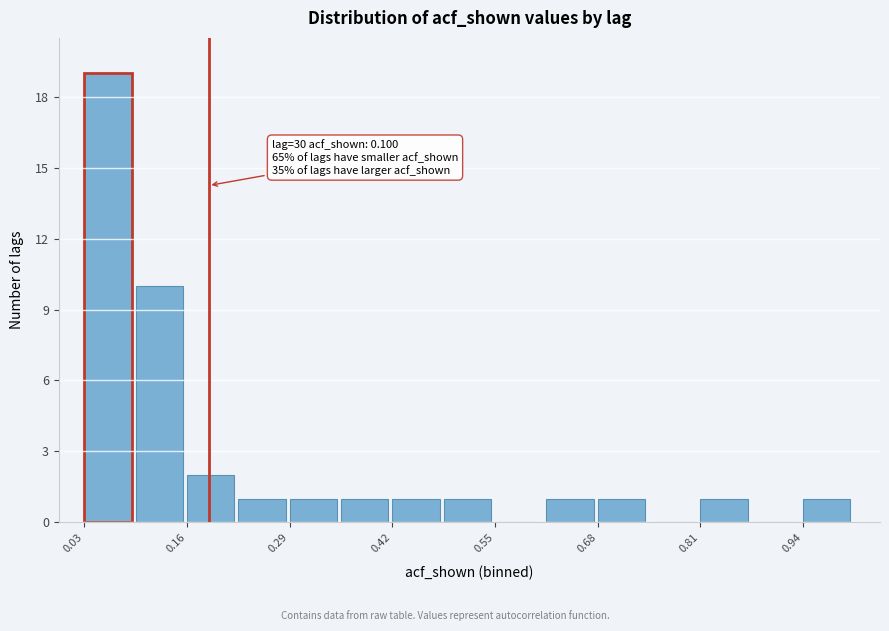

Read against the x-axis, roughly where is the centre of the tallest bar?

0.06